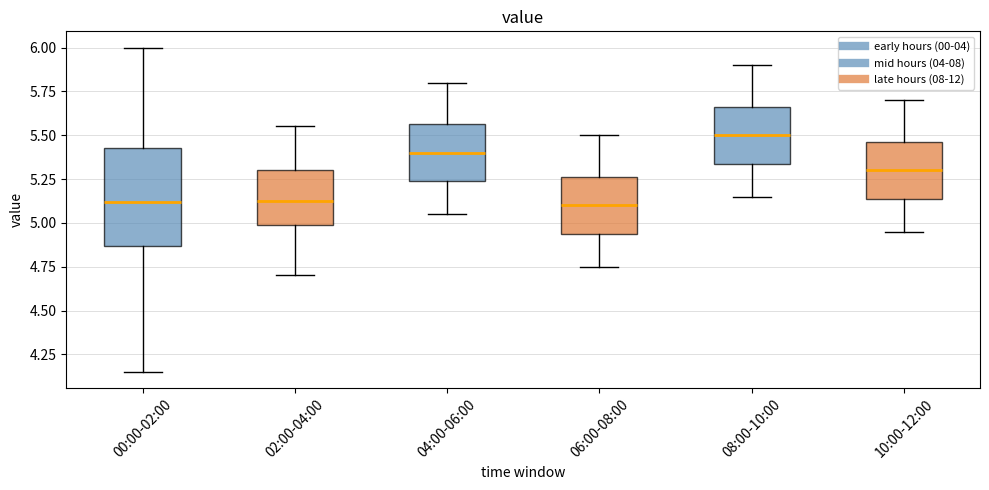

Reading left to right, transcribe this box plot: for each box, give where its median line is, the range the box spans, and where its two whiskers end, as read against the y-axis. The values are not printed on the chart, so give them approximately, as read against the axis.

00:00-02:00: median 5.10, box 4.85 to 5.45, whiskers 4.15 to 6.00
02:00-04:00: median 5.15, box 5.00 to 5.30, whiskers 4.70 to 5.55
04:00-06:00: median 5.40, box 5.25 to 5.55, whiskers 5.05 to 5.80
06:00-08:00: median 5.10, box 4.95 to 5.25, whiskers 4.75 to 5.50
08:00-10:00: median 5.50, box 5.35 to 5.65, whiskers 5.15 to 5.90
10:00-12:00: median 5.30, box 5.15 to 5.45, whiskers 4.95 to 5.70